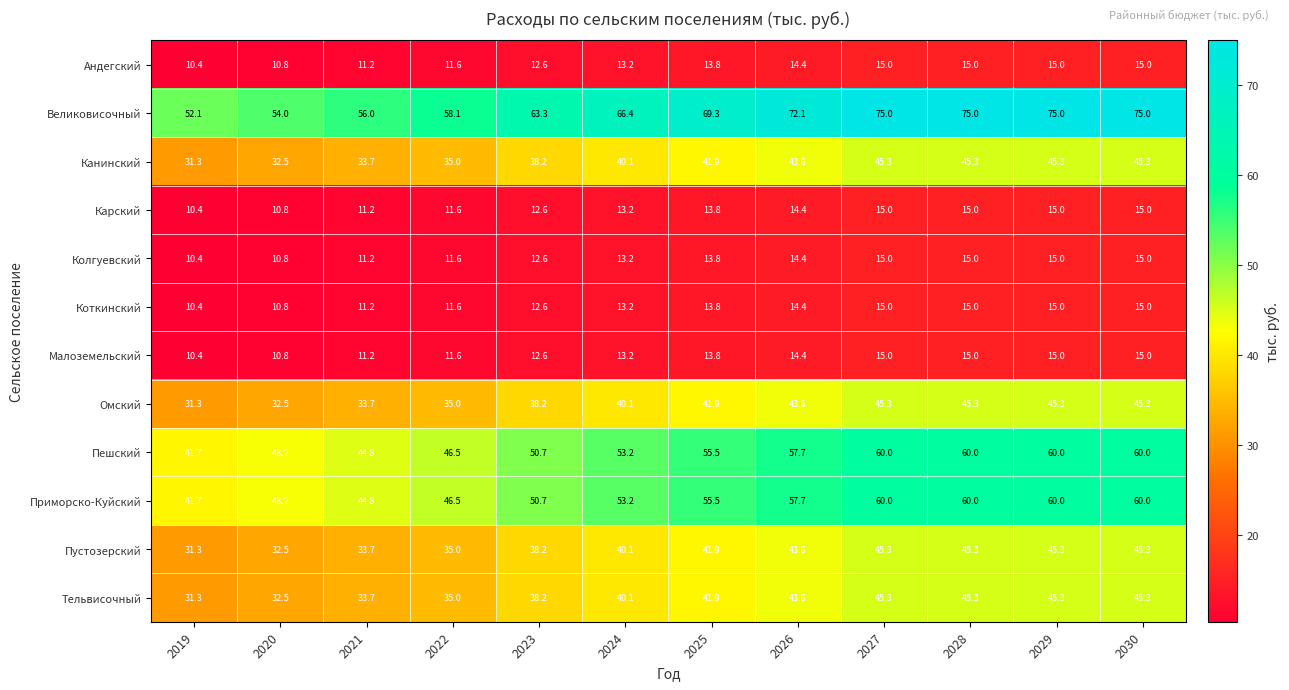

Is it true that Андегский equals 17.4 at 2023?

False